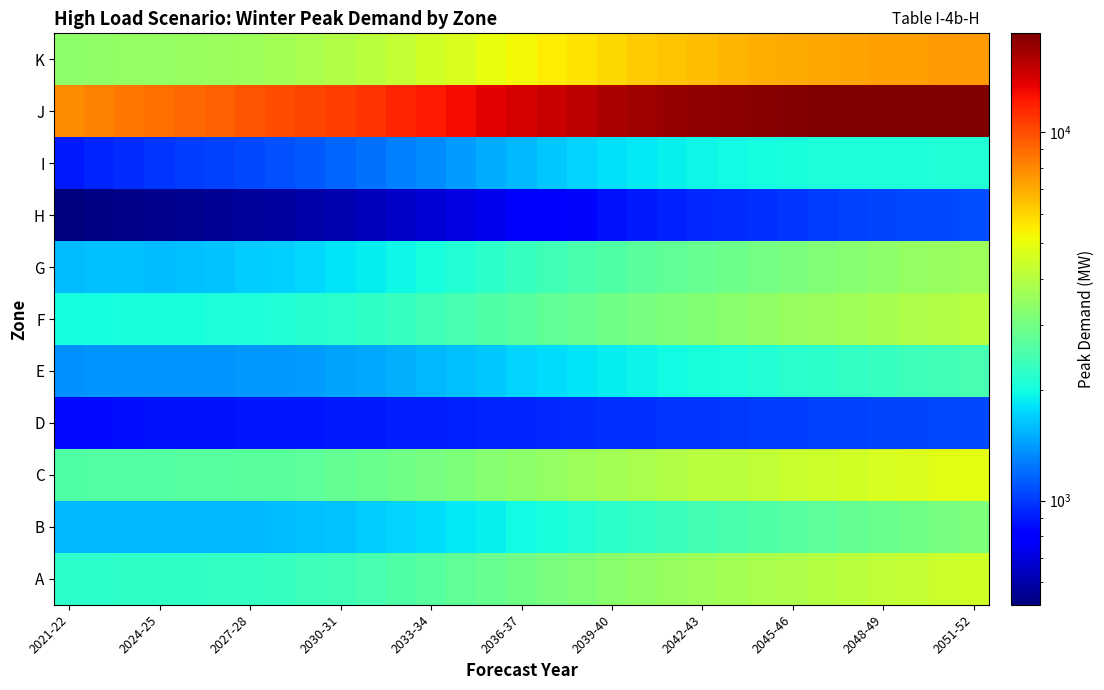

How many categories are shown in the chart?

31